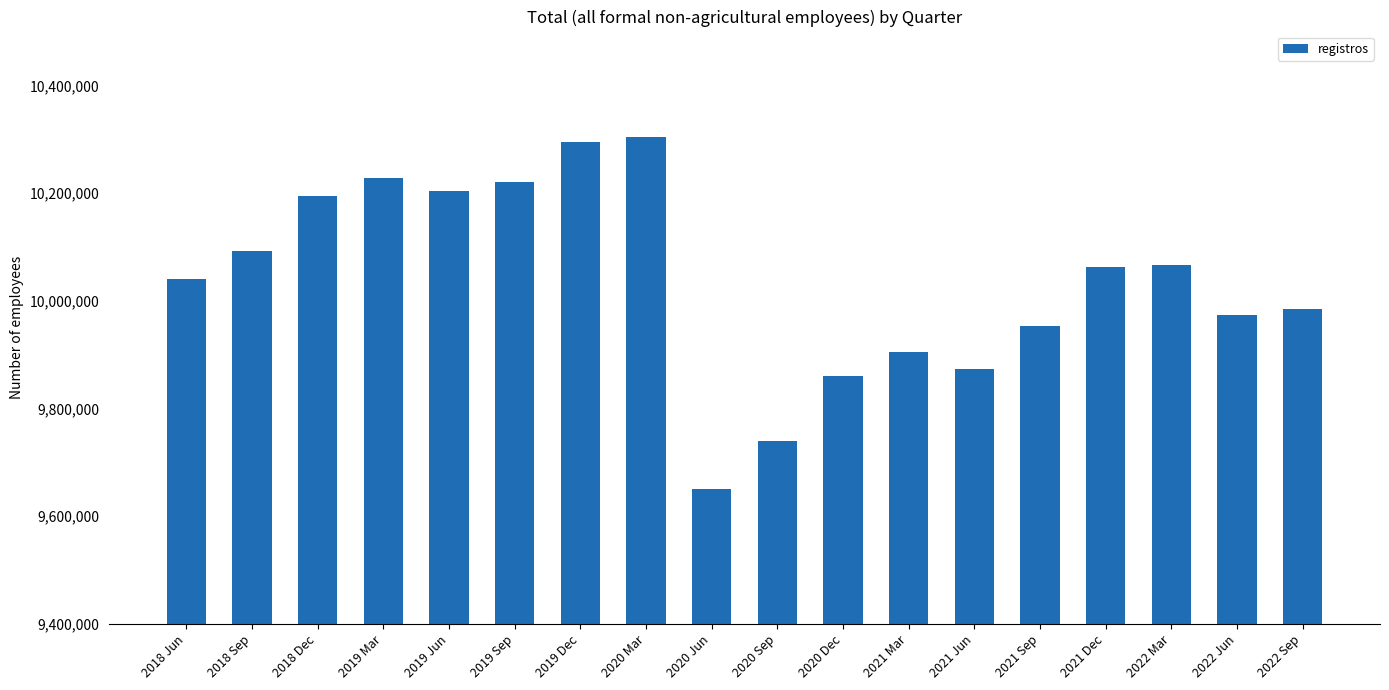

What position from the right is 2019 Mar?

15